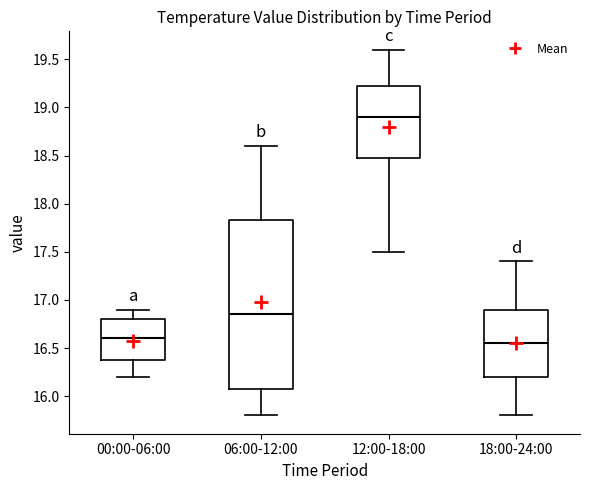

Reading left to right, read every box against the y-axis: the position of its median line, the range the box covers, and the ends of its whiskers. The values are not printed on the chart, so give them approximately, as read against the axis.

00:00-06:00: median 16.60, box 16.40 to 16.80, whiskers 16.20 to 16.90
06:00-12:00: median 16.85, box 16.10 to 17.85, whiskers 15.80 to 18.60
12:00-18:00: median 18.90, box 18.50 to 19.25, whiskers 17.50 to 19.60
18:00-24:00: median 16.55, box 16.20 to 16.90, whiskers 15.80 to 17.40